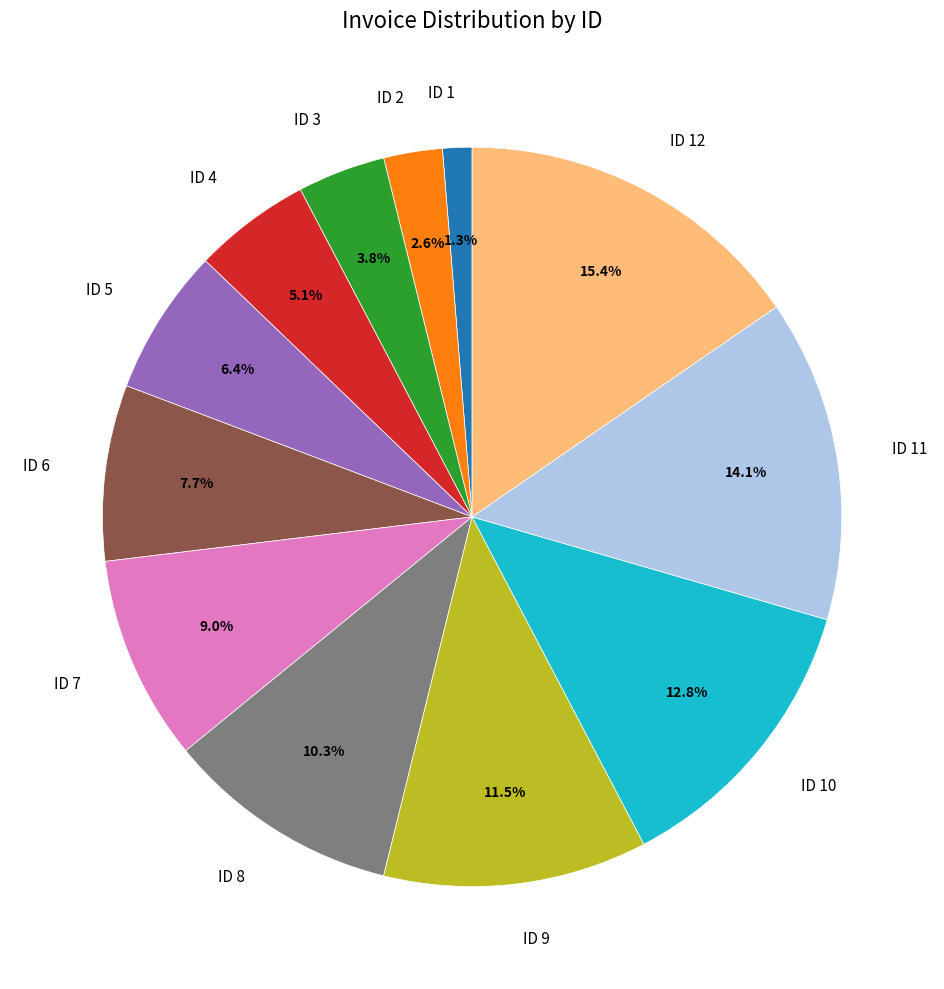

What percentage is the ID 10 slice, to the nearest percent?

13%